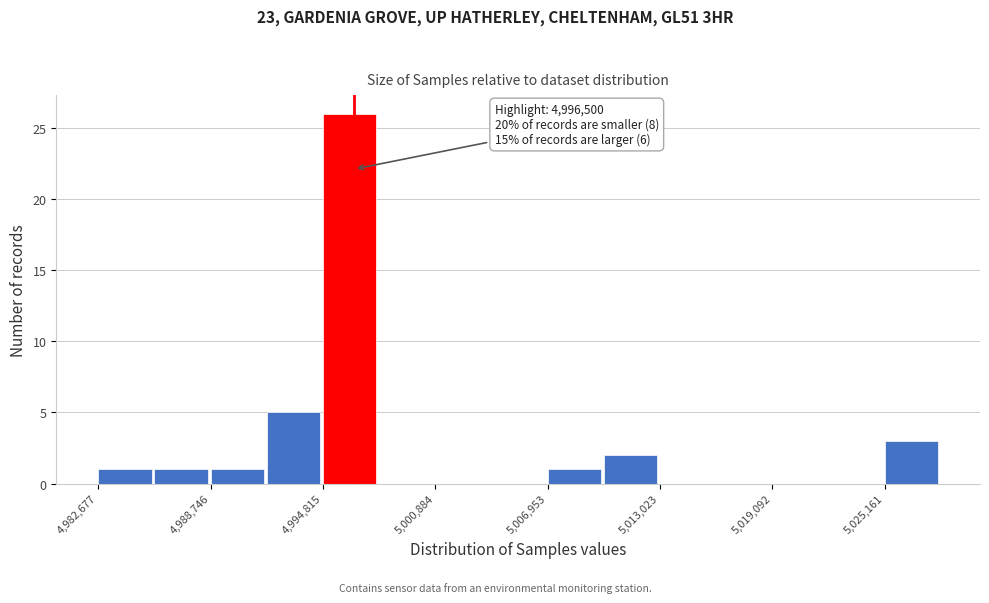

Around what value on the x-axis is the tallest bar? Give the approximate position of its centre, as read against the axis.

4996000